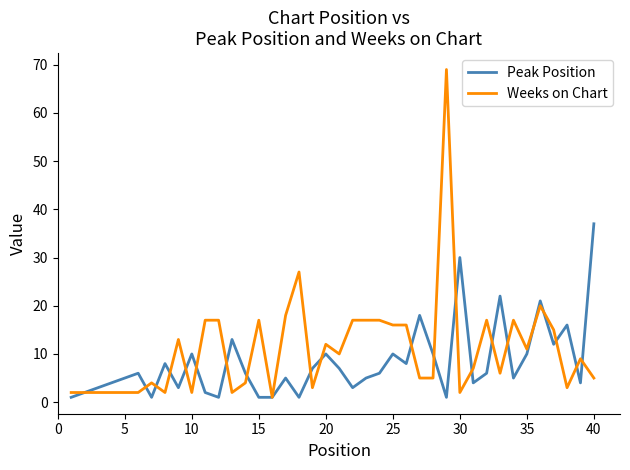

Reading left to right, list all the values displayed in this chart.

Peak Position: 1	2	3	4	5	6	1	8	3	10	2	1	13	6	1	1	5	1	7	10	7	3	5	6	10	8	18	10	1	30	4	6	22	5	10	21	12	16	4	37
Weeks on Chart: 2	2	2	2	2	2	4	2	13	2	17	17	2	4	17	1	18	27	3	12	10	17	17	17	16	16	5	5	69	2	7	17	6	17	11	20	15	3	9	5